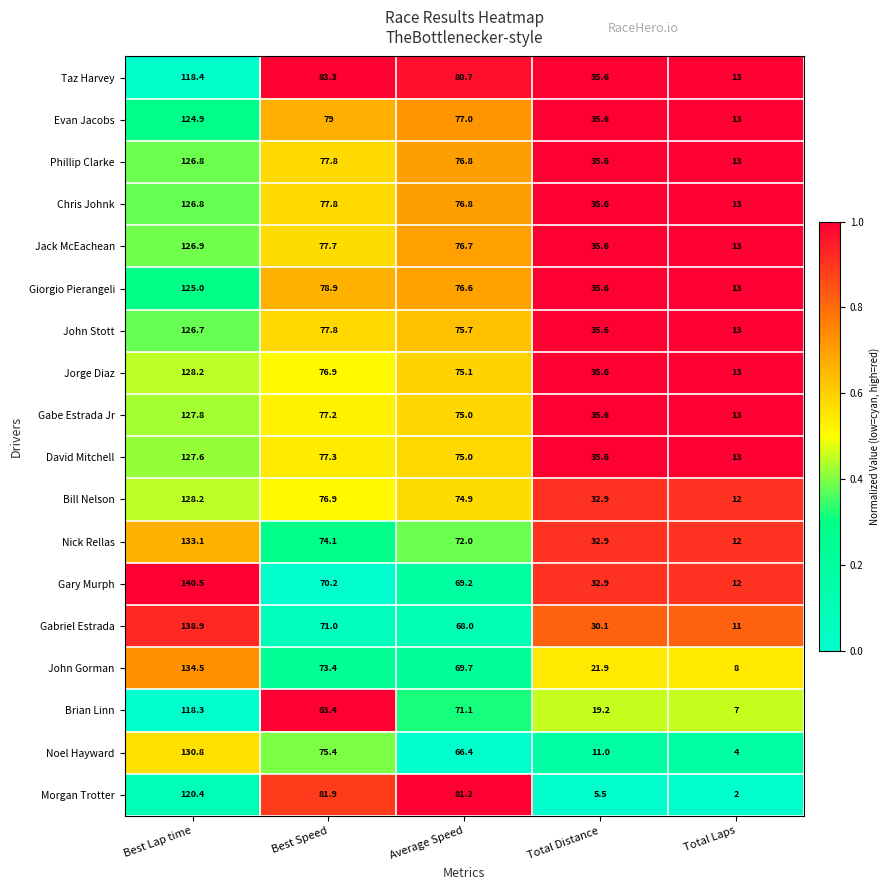

Which series has the largest total across all categories?

Taz Harvey